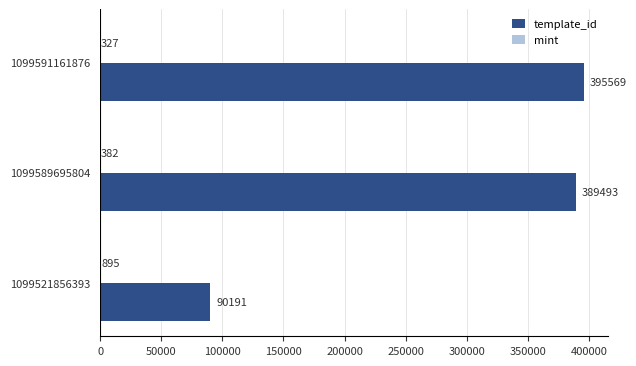

At which category is the sum across all series the highest?

1099591161876